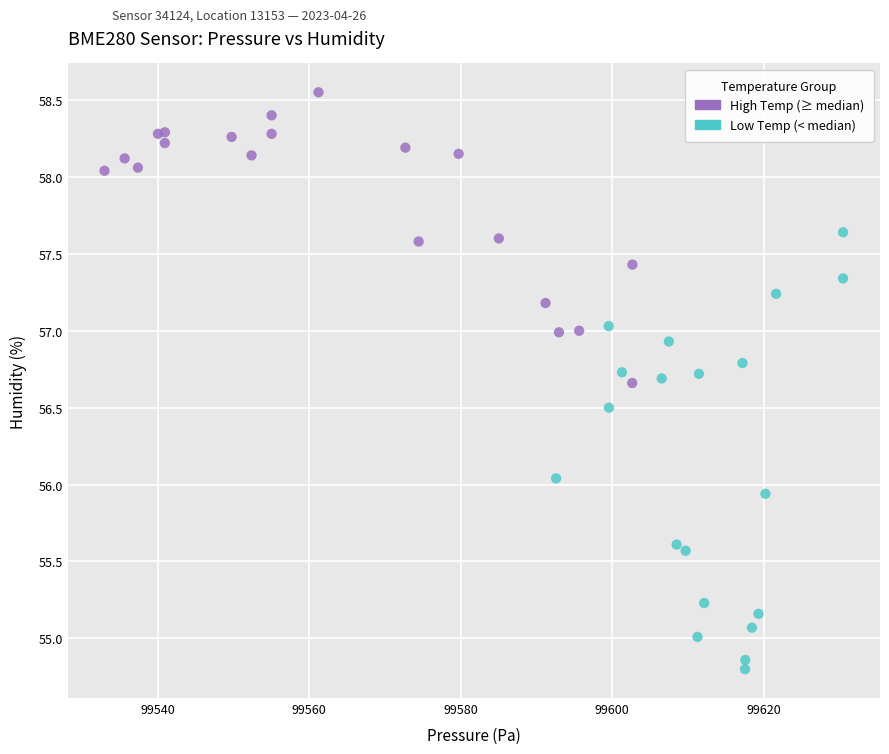

Which series reaches the maximum Y coordinate?

High Temp (≥ median)